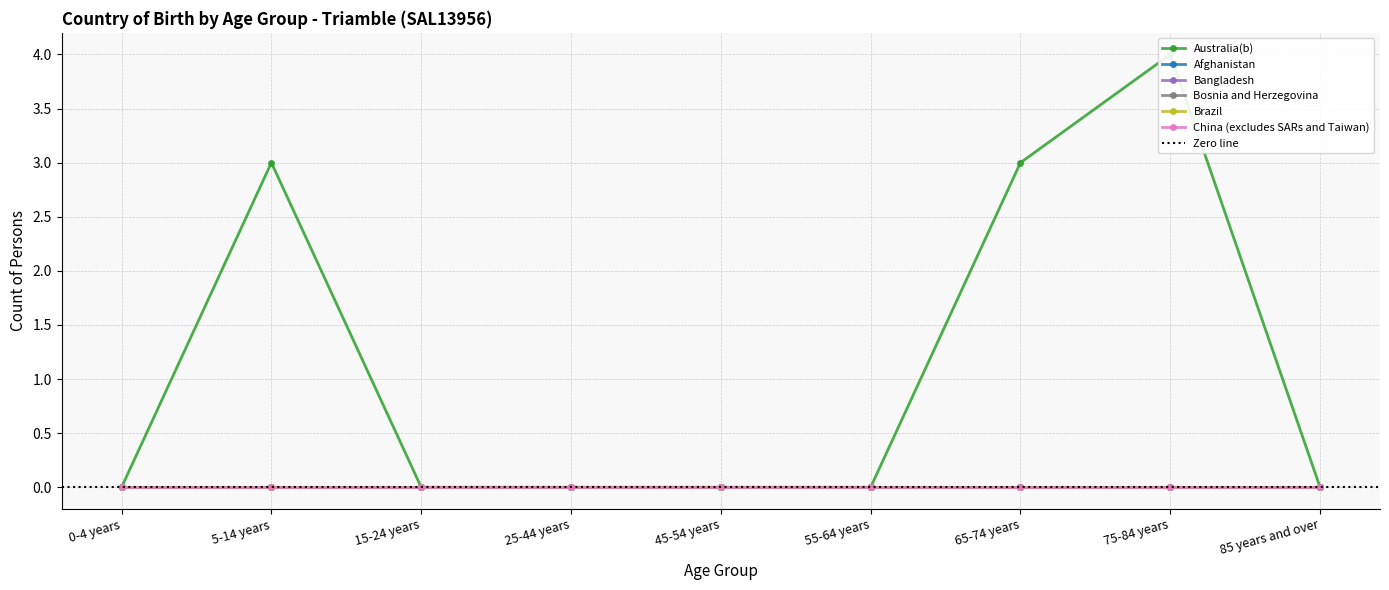

At how many categories does at least one series exceed 0?

3